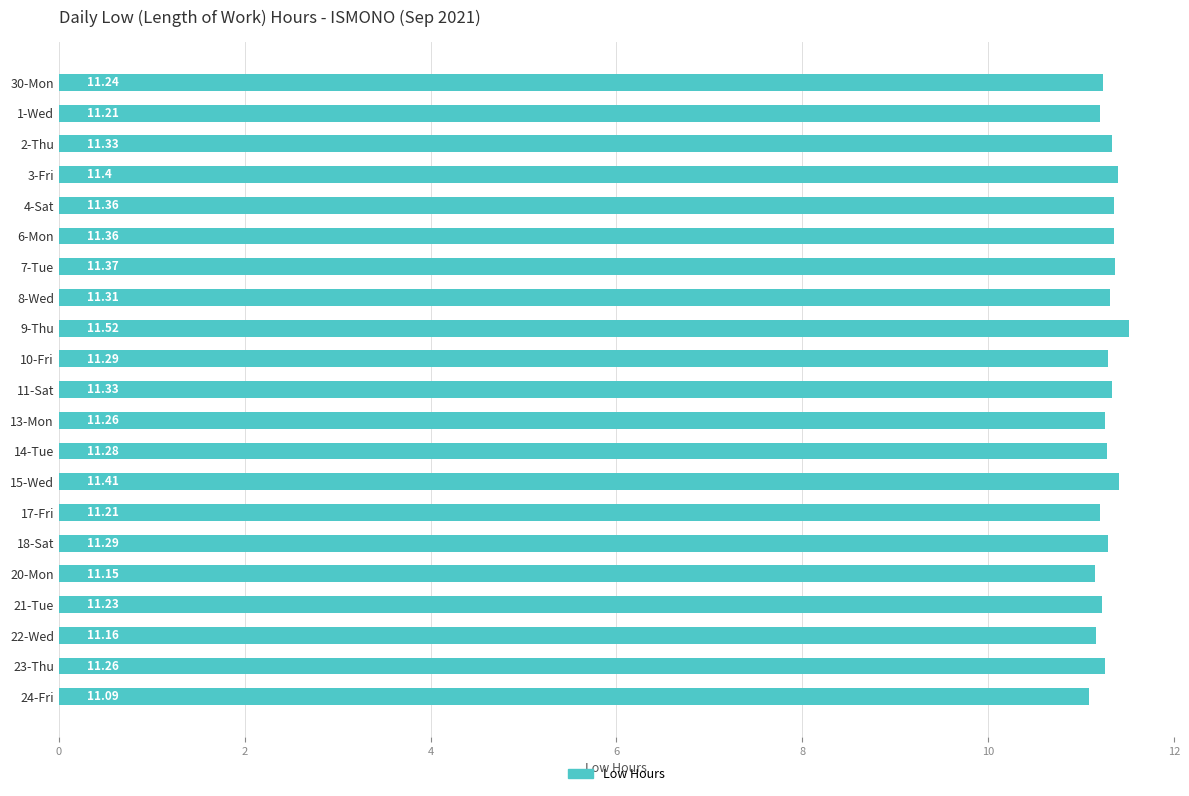

What is the ratio of the value at 3-Fri to the value at 24-Fri?

1.0